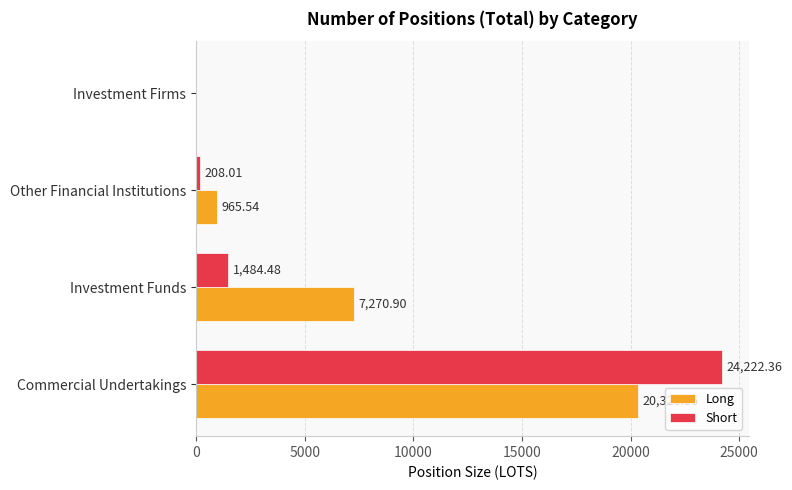

Between Investment Funds and Investment Firms, which series saw the biggest shift?

Long